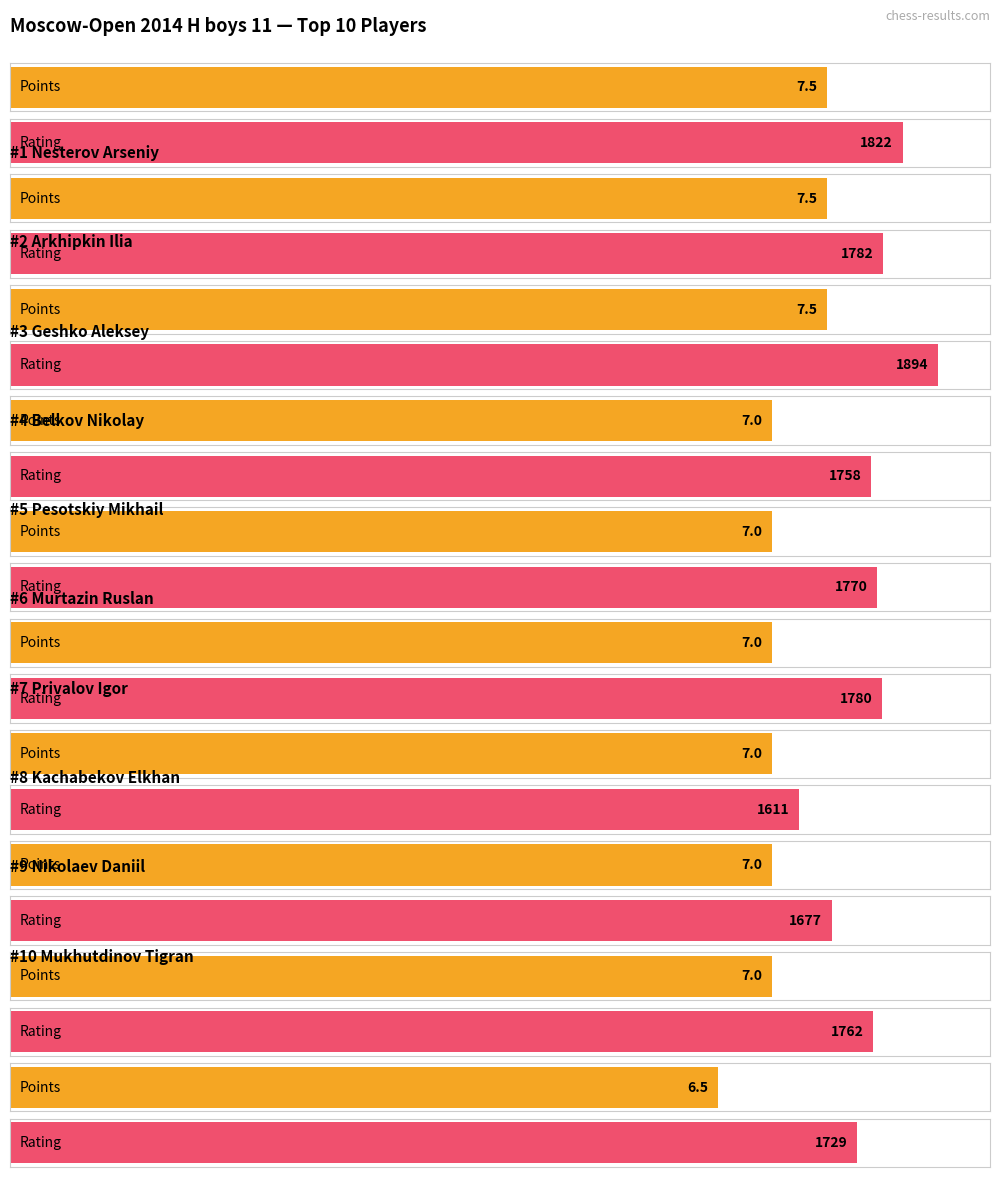

Count the number of data series in this chart.

2